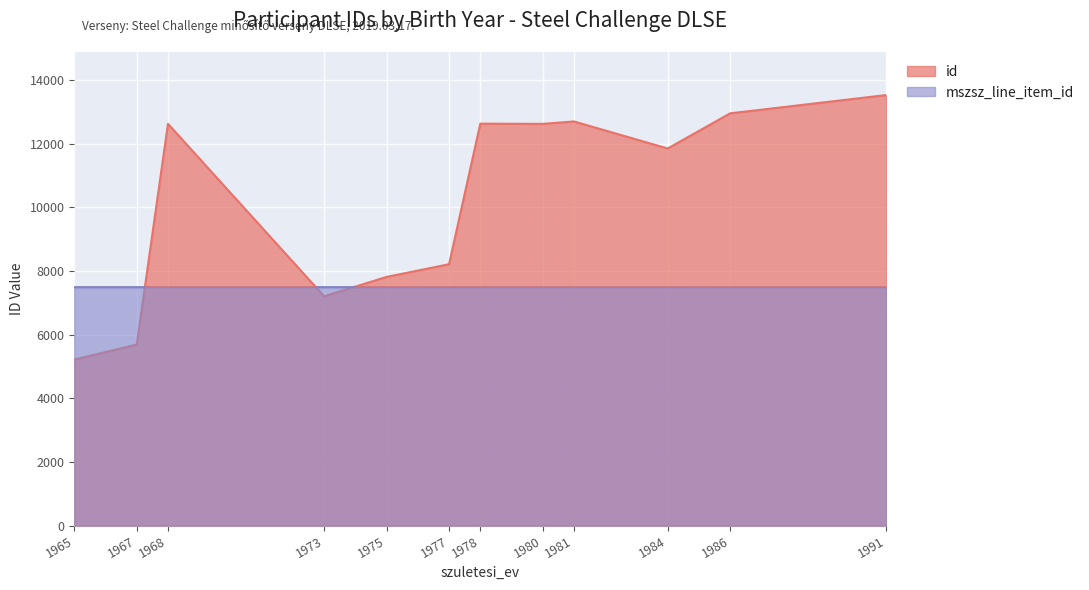

At 1991, list the series in order from largest to smallest.

id, mszsz_line_item_id